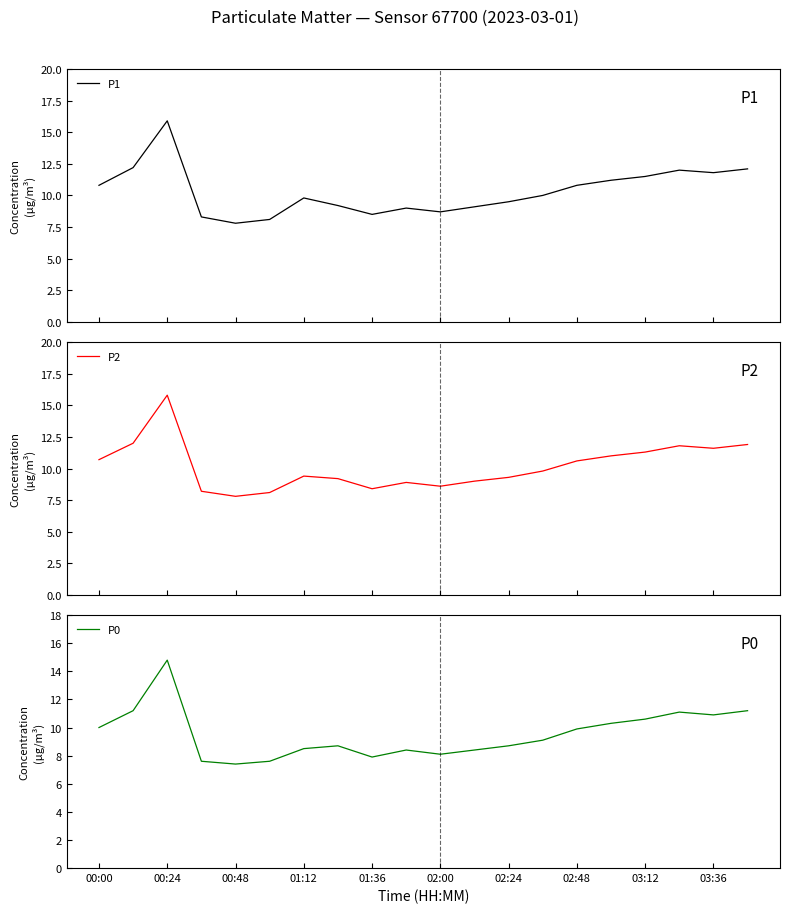

The value of P0 at 00:00 is 10.0. True or false?

True